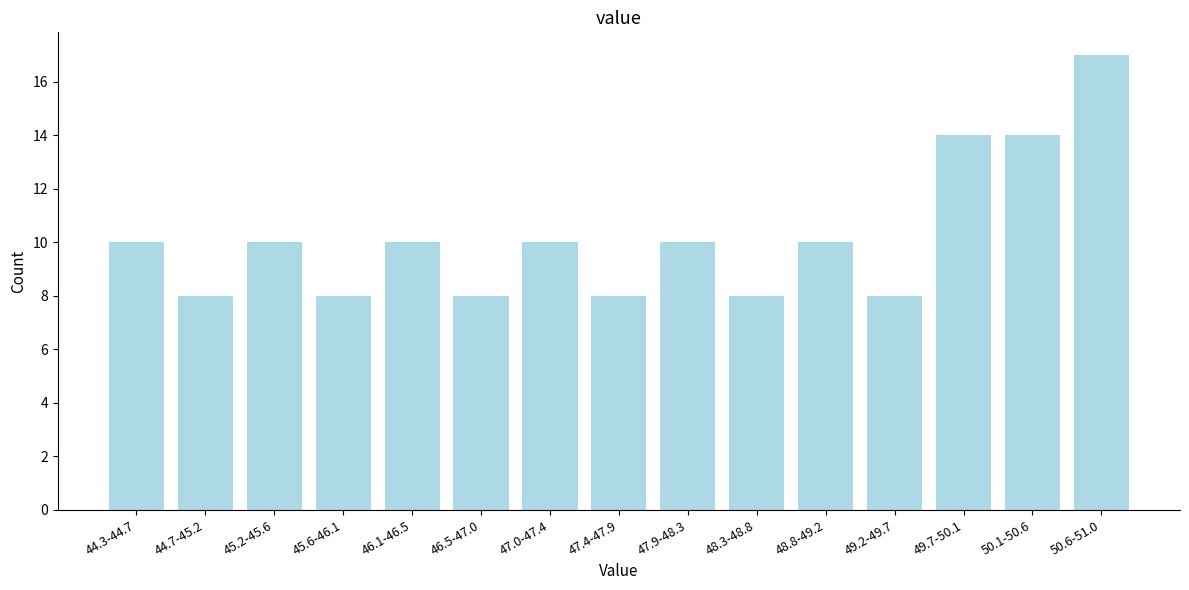

Reading right to left, what are all the values shown in this chart?

17	14	14	8	10	8	10	8	10	8	10	8	10	8	10